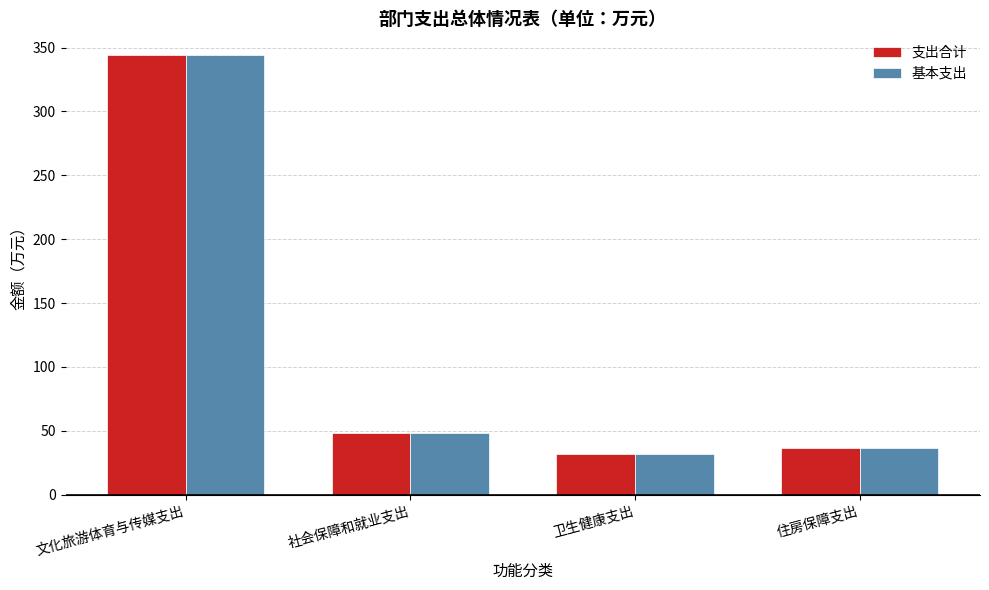

Reading left to right, list all the values displayed in this chart.

支出合计: 343.9	48.1	31.5	36.6
基本支出: 343.9	48.1	31.5	36.6